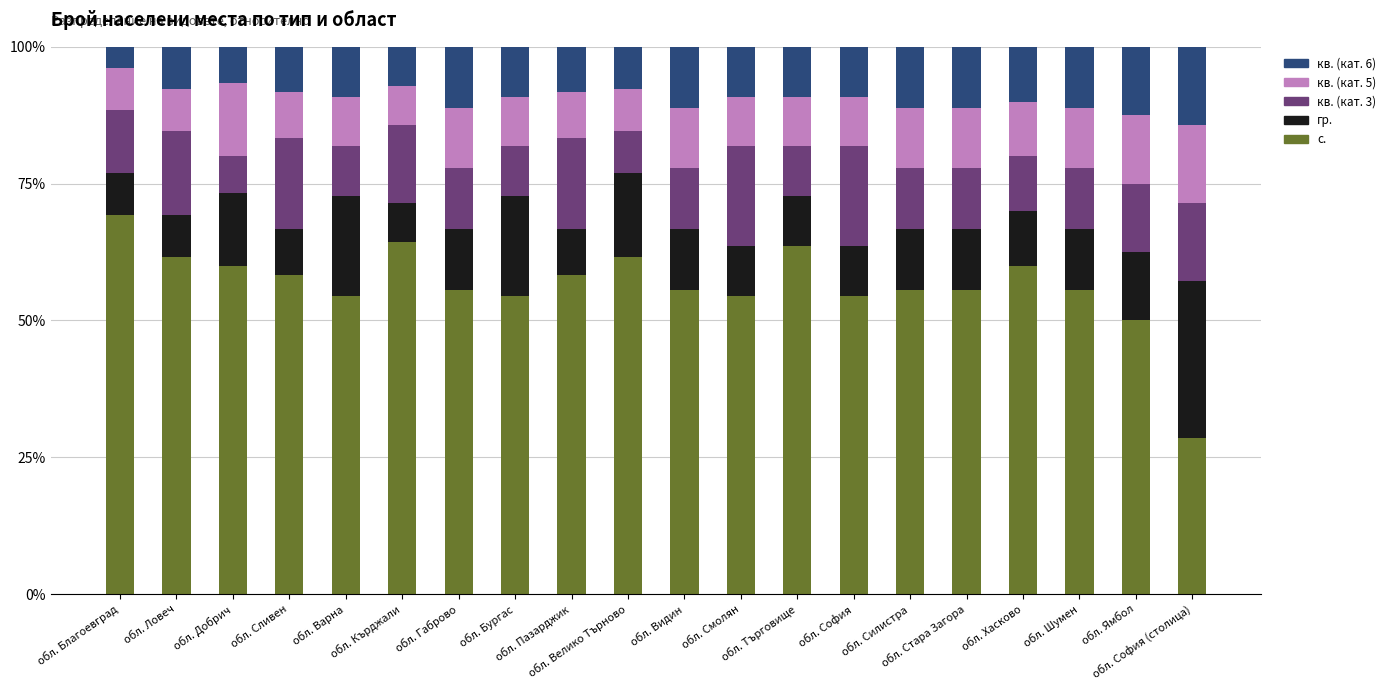

What are all the series names shown in the legend?

кв. (кат. 6), кв. (кат. 5), кв. (кат. 3), гр., с.